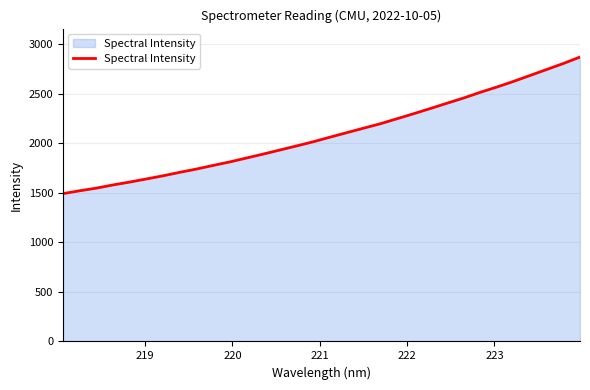

What is the difference between the maximum and minimum values?

1378.9